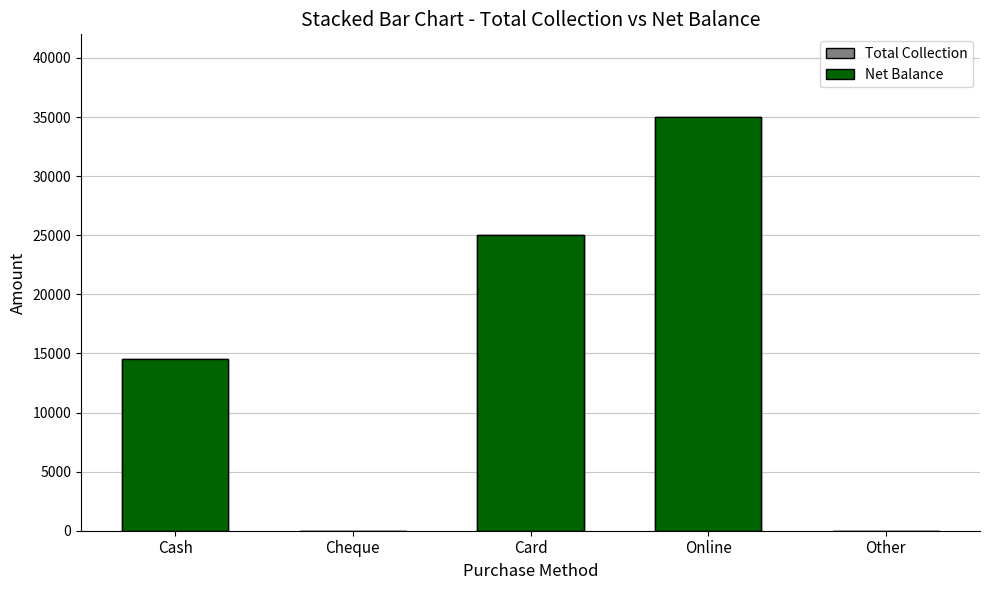

At Card, list the series in order from smallest to largest.

Total Collection, Net Balance